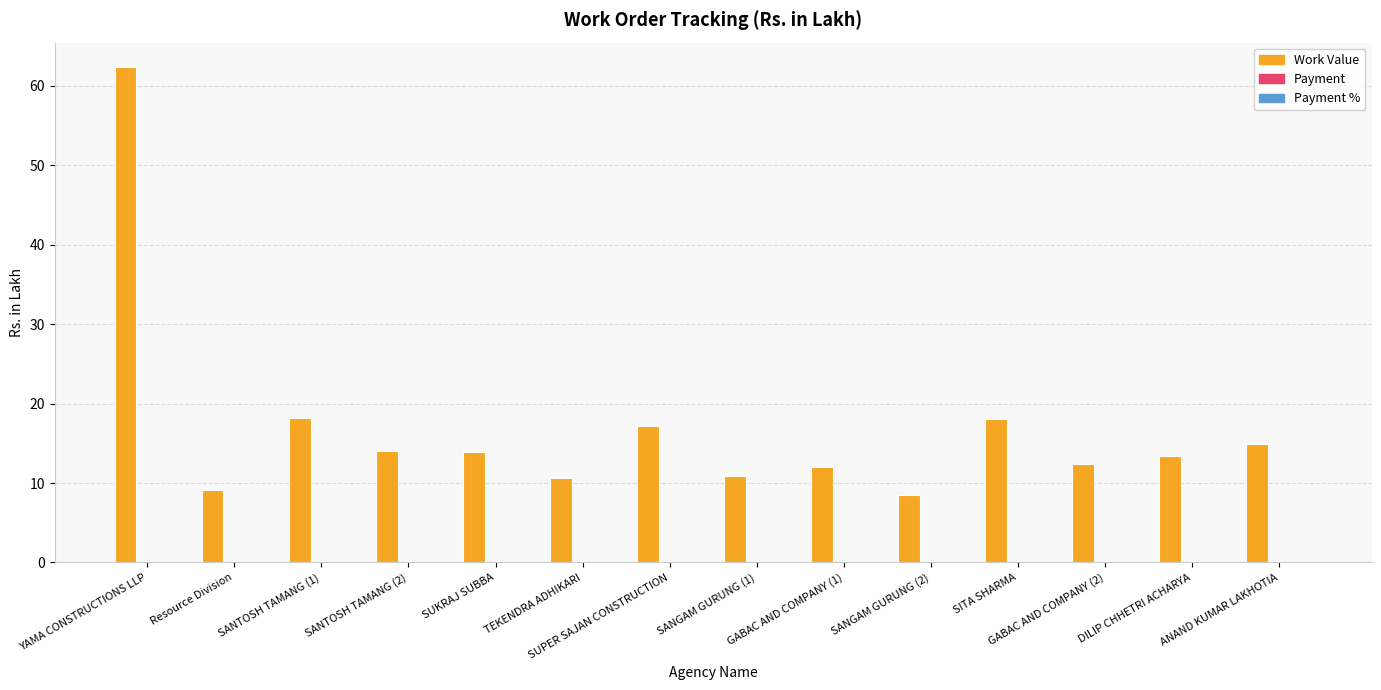

What is the sum of all values?

235.5